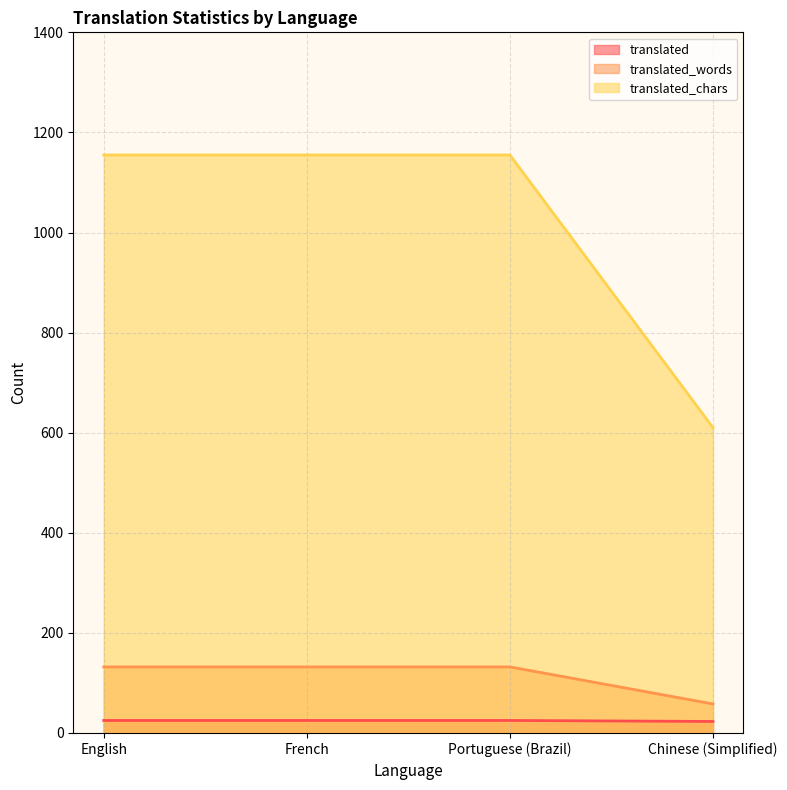

What position from the right is French?

3